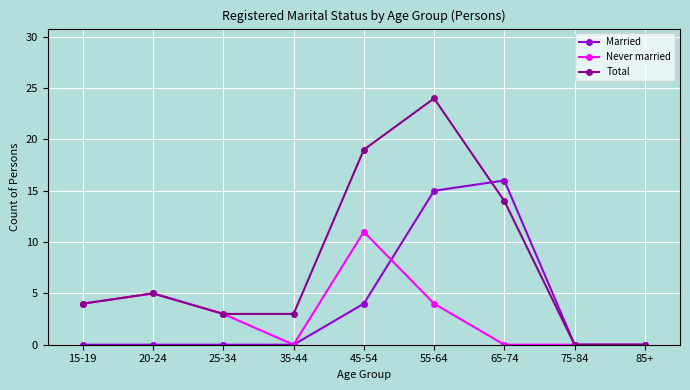

Which series changed the most between 25-34 and 45-54?

Total